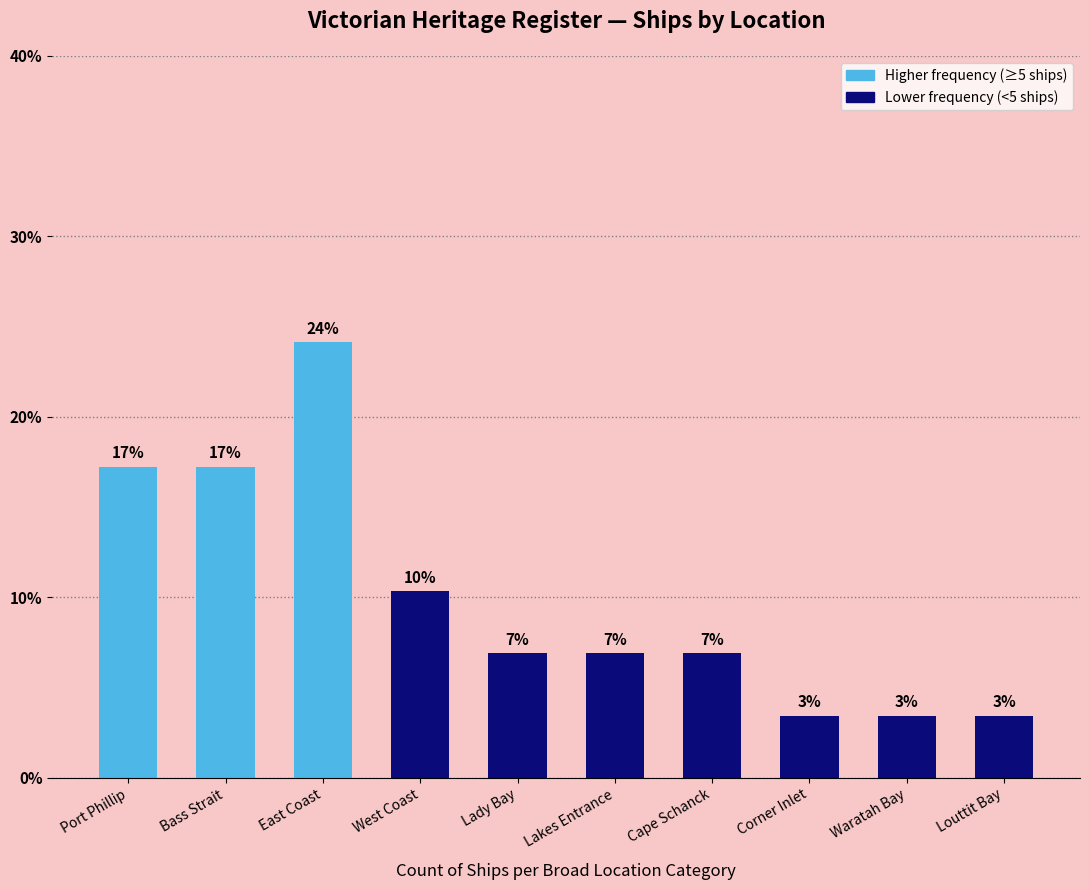

List the labels in order of value, largest first.

East Coast, Port Phillip, Bass Strait, West Coast, Lady Bay, Lakes Entrance, Cape Schanck, Corner Inlet, Waratah Bay, Louttit Bay